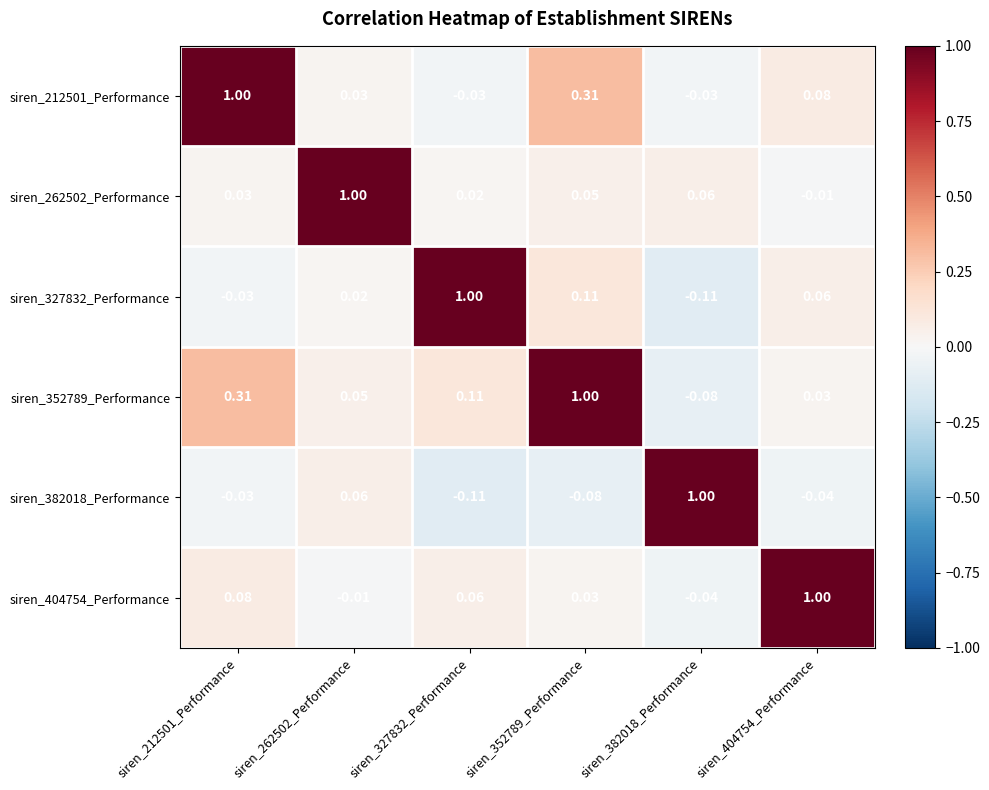

Is the value of siren_327832_Performance at siren_352789_Performance greater than the value of siren_212501_Performance at siren_327832_Performance?

Yes